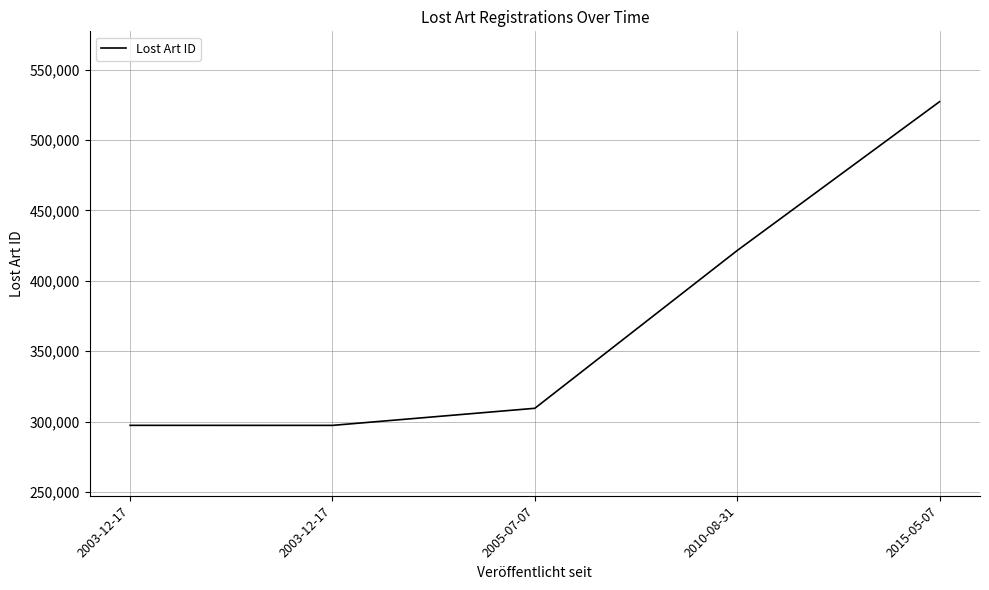

What is the difference between the maximum and second lowest values?

229967